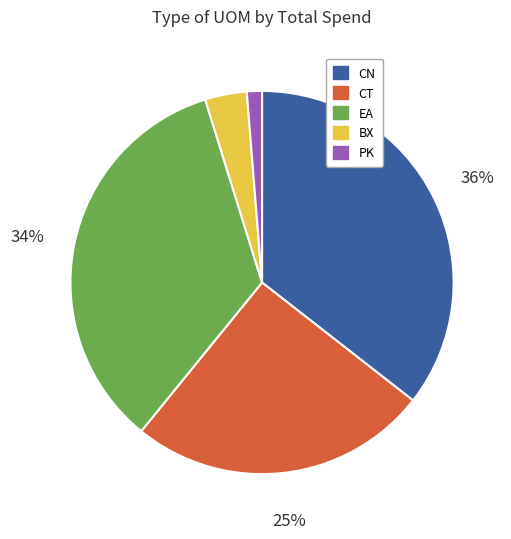

Is there a majority slice in this chart?

No